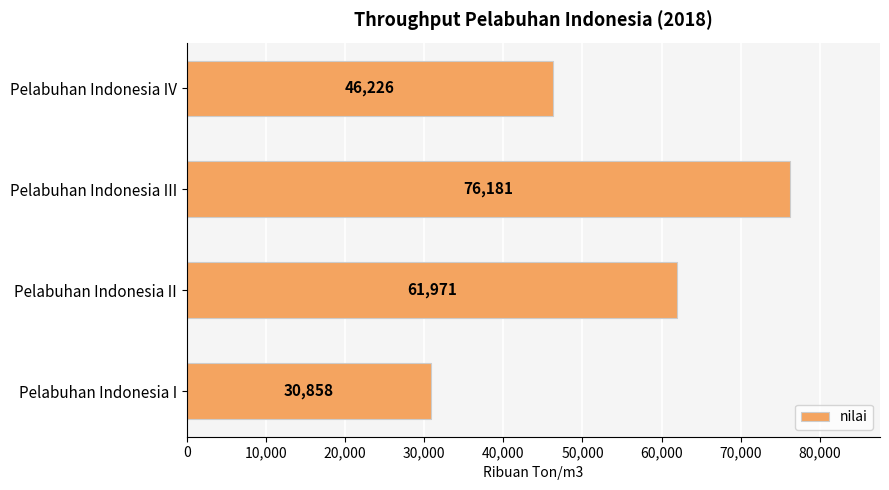

What is the sum of the values at Pelabuhan Indonesia IV and Pelabuhan Indonesia II?

108197